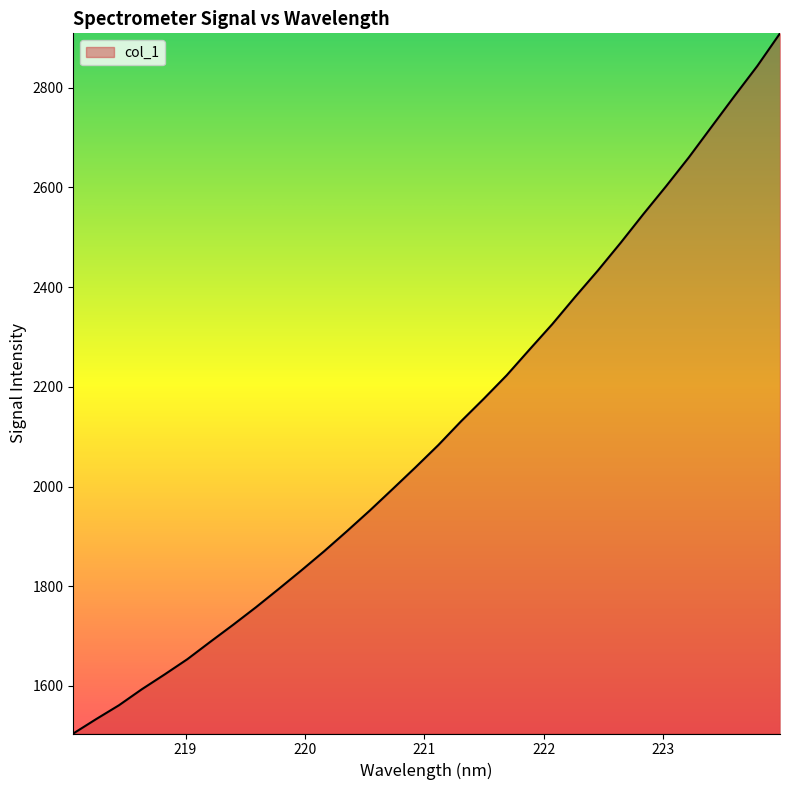

What is the greatest value displayed?

2909.3